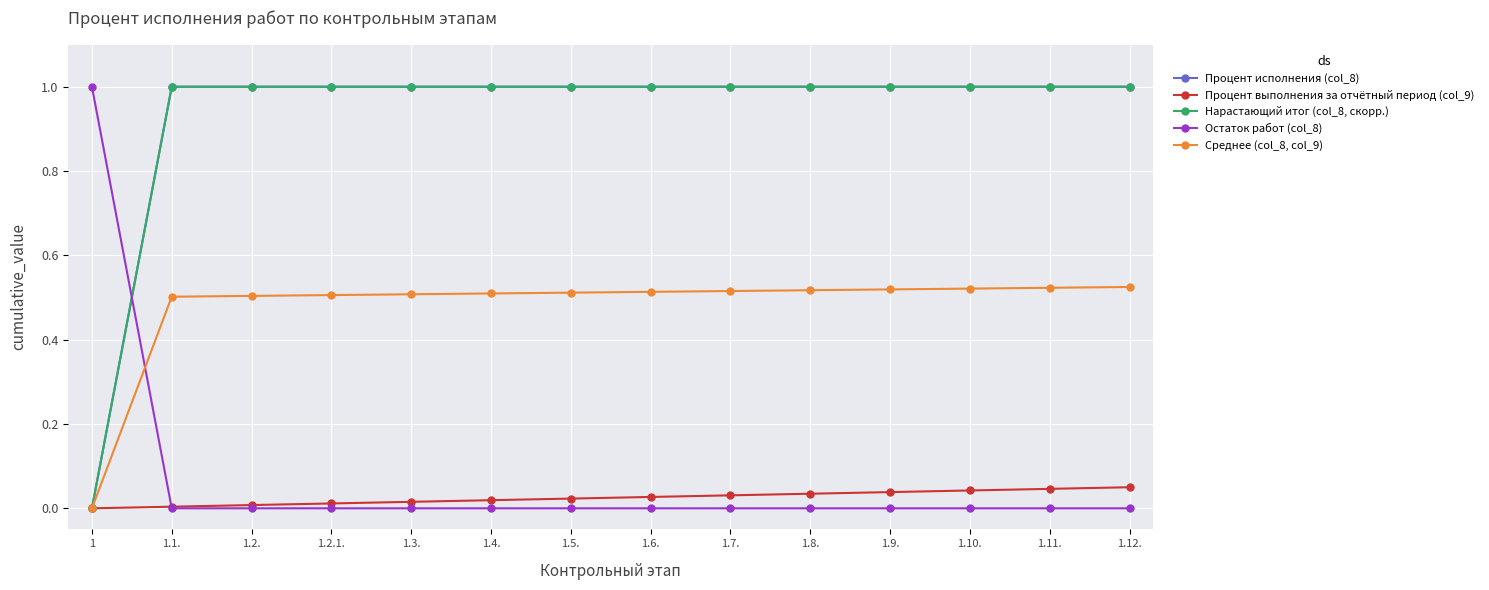

Is this an area chart (filled region under the line)?

No